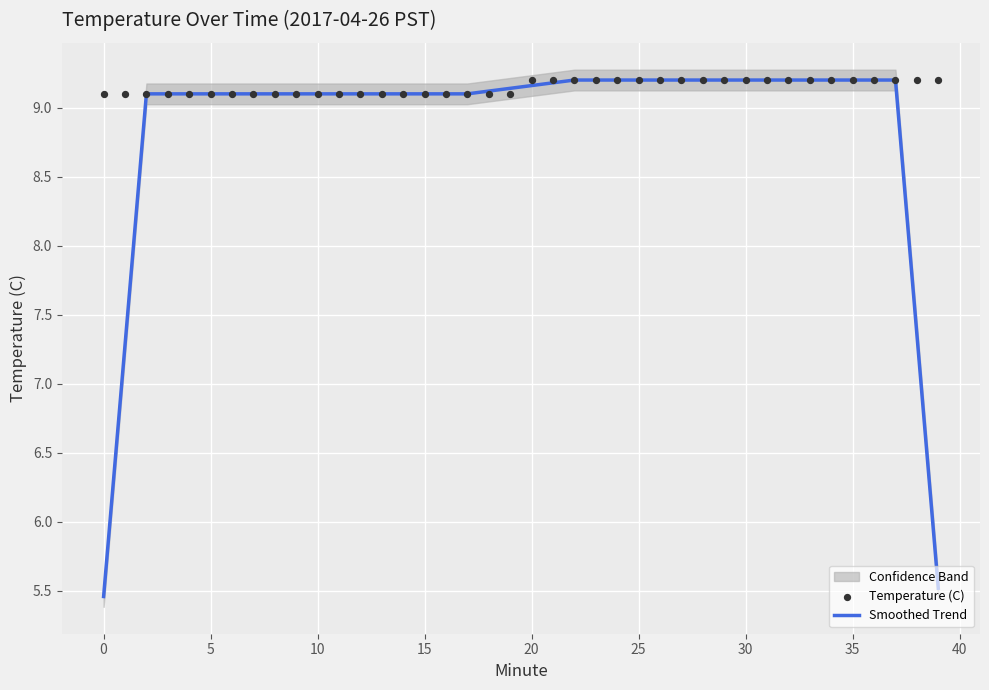

At how many categories does at least one series exceed 5?

40